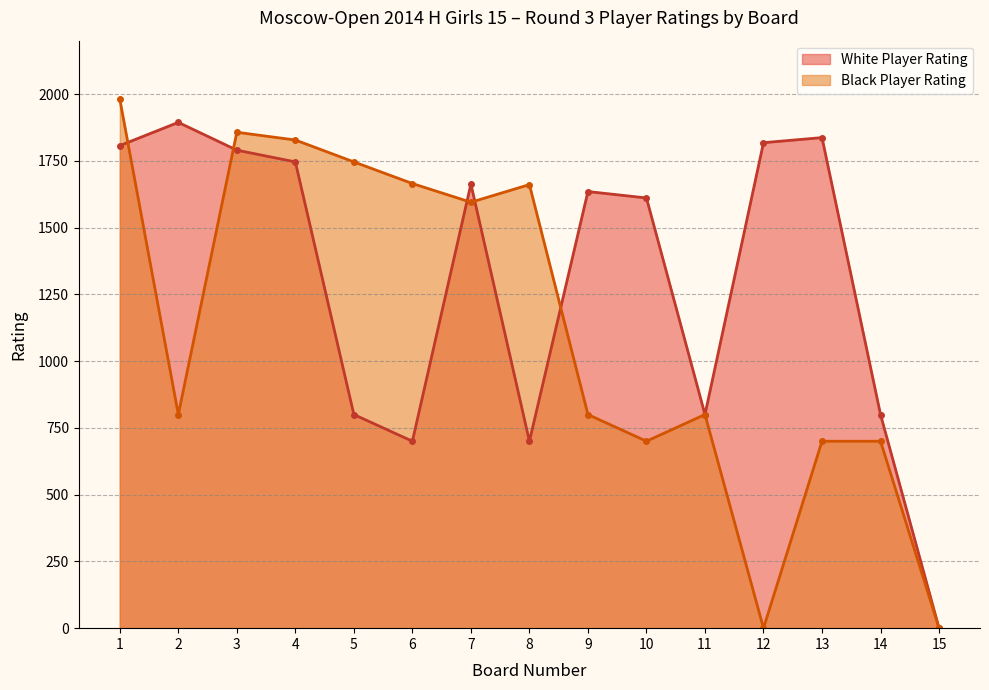

At which category does the chart reach its minimum across all series?

15